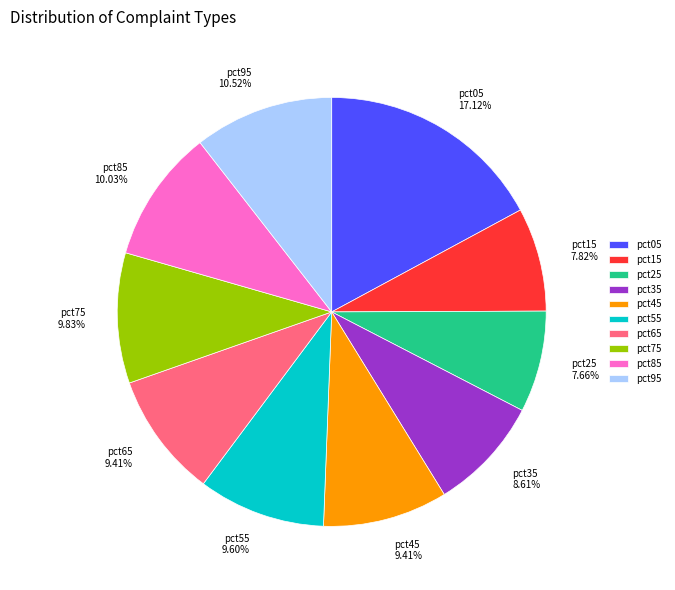

Between pct35 8.61% and pct05 17.12%, which is larger?

pct05 17.12%